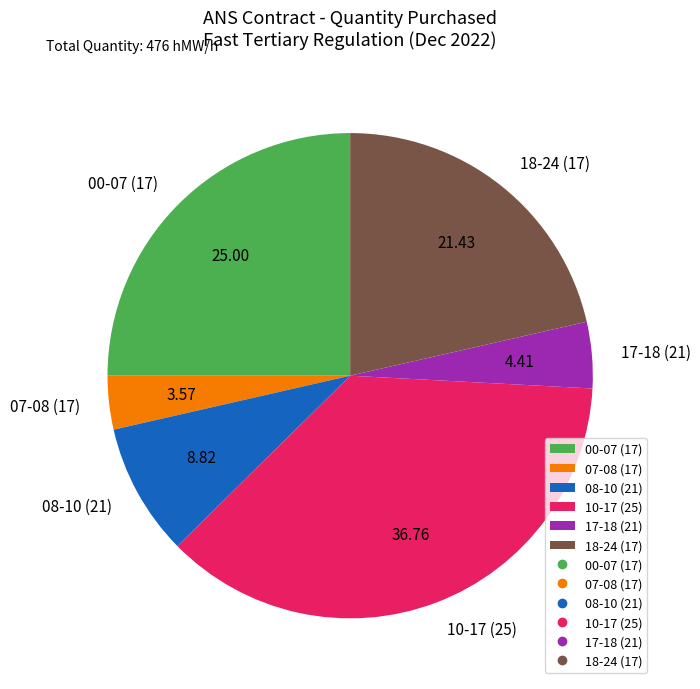

Do 08-10 (21) and 07-08 (17) together represent more than half of the pie?

No